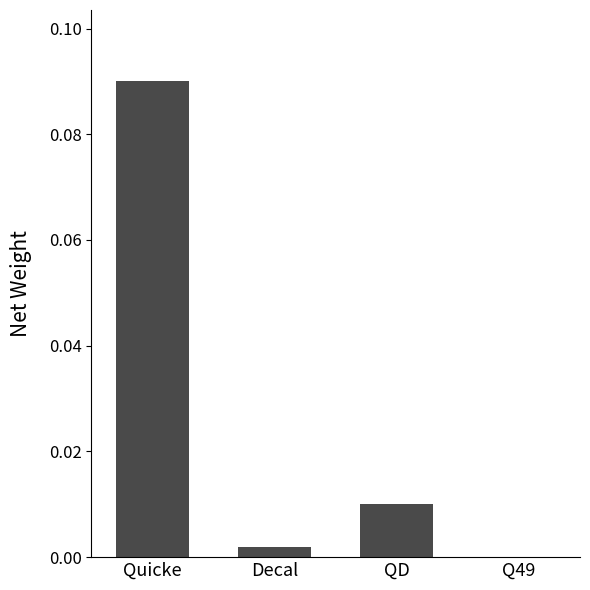

Which category has the highest value across all series?

Quicke